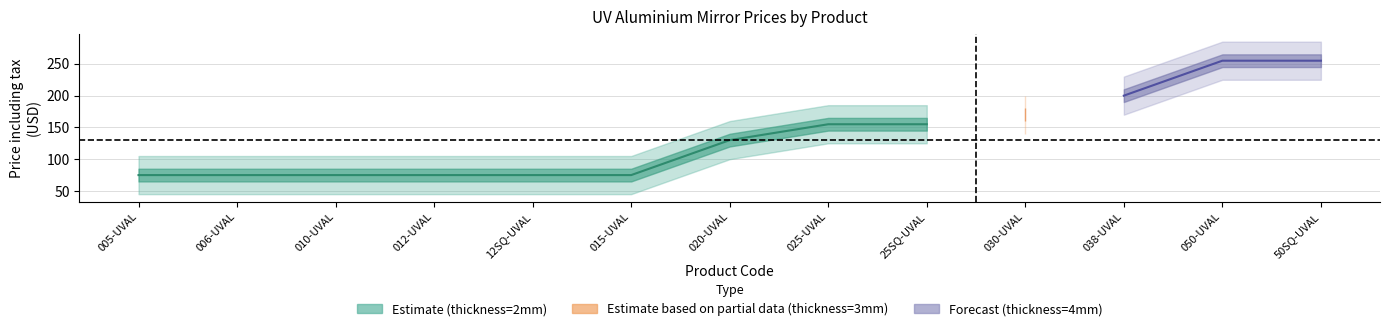

List the labels in order of value, smallest first.

GM11-005-UVAL, GM11-006-UVAL, GM11-010-UVAL, GM11-012-UVAL, GM11-12SQ-UVAL, GM11-015-UVAL, GM11-020-UVAL, GM11-025-UVAL, GM11-25SQ-UVAL, GM11-030-UVAL, GM11-038-UVAL, GM11-050-UVAL, GM11-50SQ-UVAL